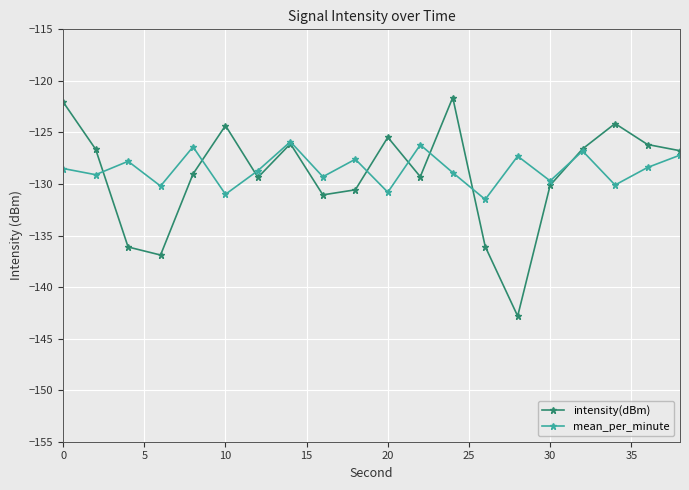

How many interior local peaks does the mean_per_minute series have?

7